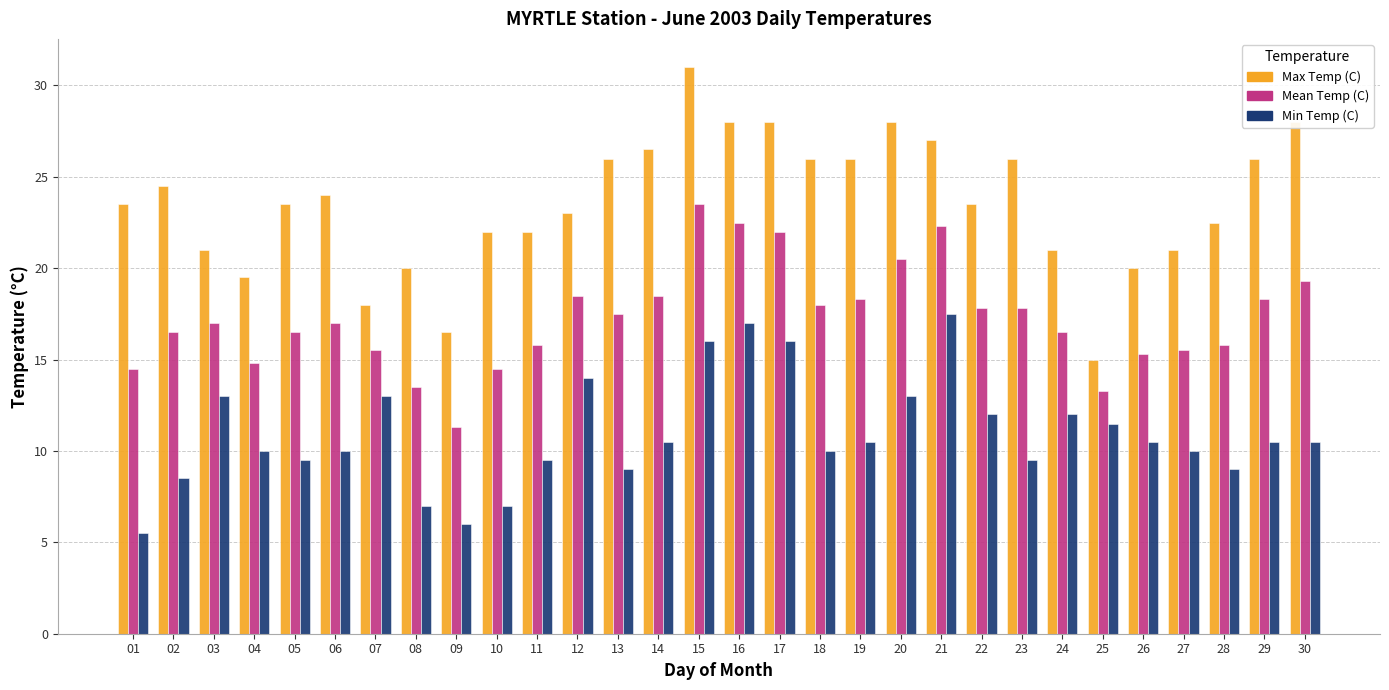

At 27, list the series in order from smallest to largest.

Min Temp (C), Mean Temp (C), Max Temp (C)